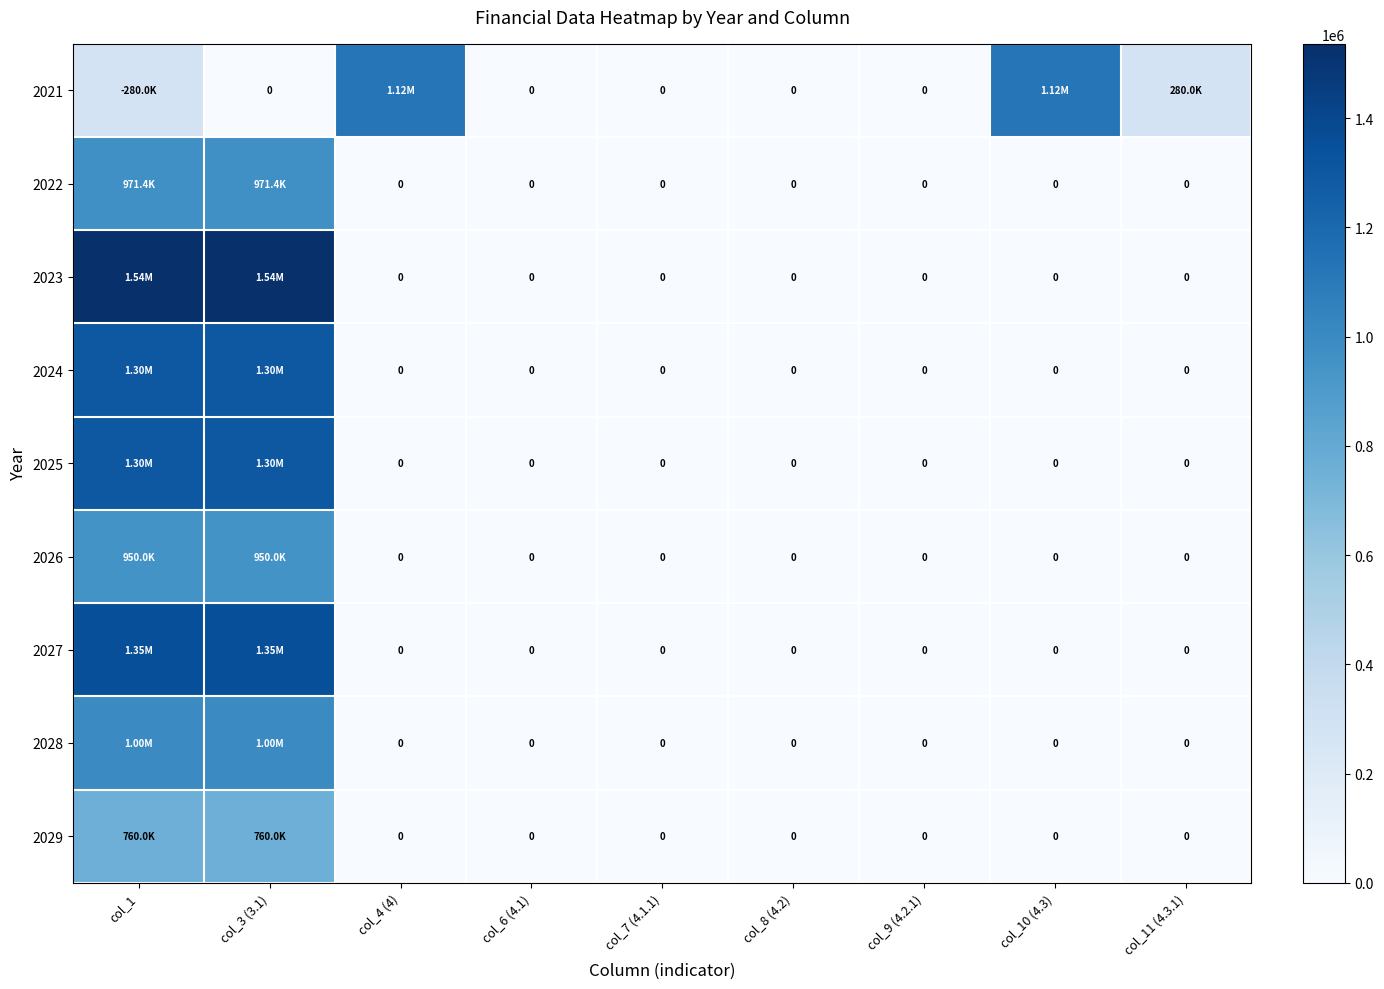

Rank the series at col_4 (4) from lowest to highest value.

2022, 2023, 2024, 2025, 2026, 2027, 2028, 2029, 2021